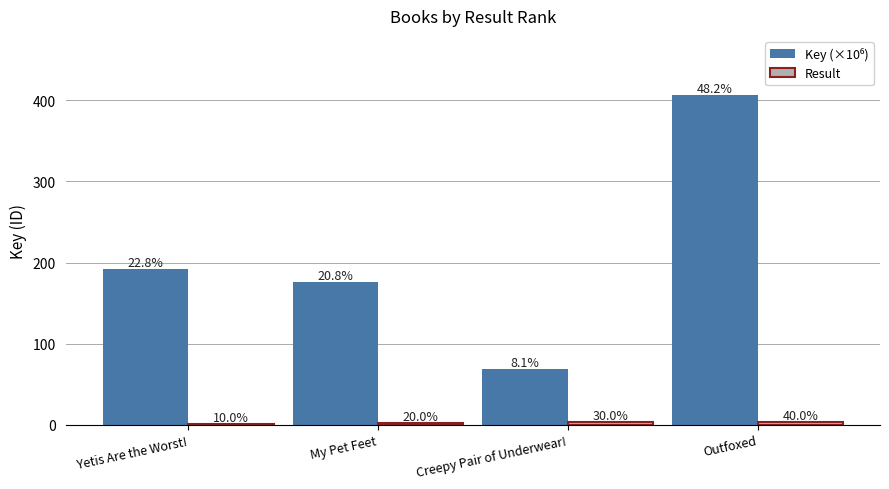

Reading left to right, what are all the values shown in this chart?

Key (×10⁶): Yetis Are the Worst!=192.3	My Pet Feet=175.4	Creepy Pair of Underwear!=68.3	Outfoxed=406.4
Result: Yetis Are the Worst!=1.0	My Pet Feet=2.0	Creepy Pair of Underwear!=3.0	Outfoxed=4.0